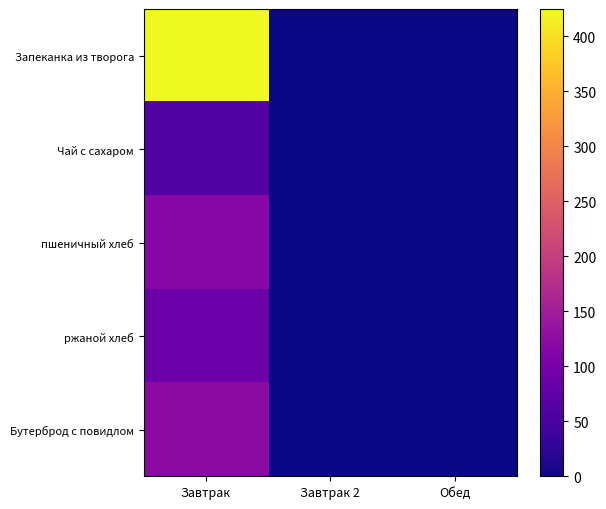

Which has a higher value, Завтрак or Завтрак 2?

Завтрак